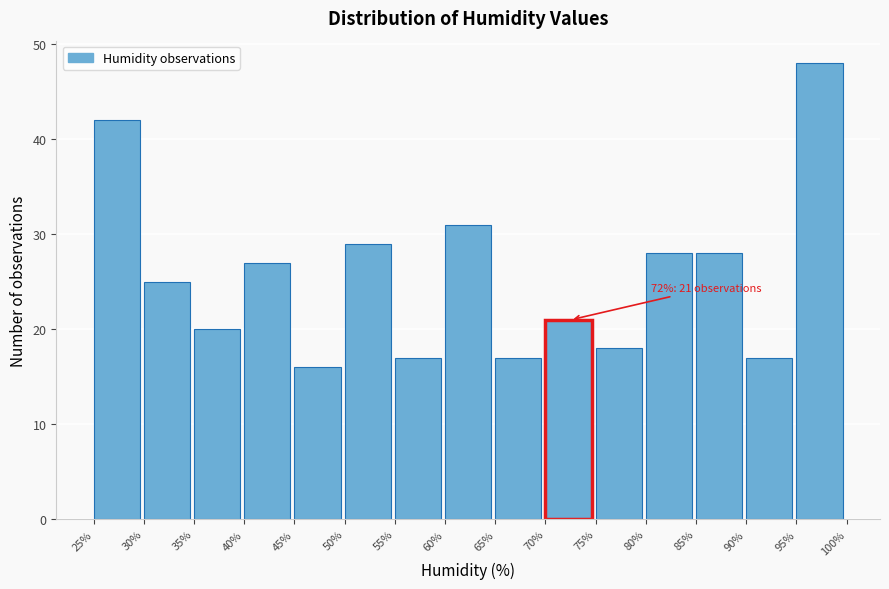

Which range on the x-axis has the tallest bar?

95% to 100%